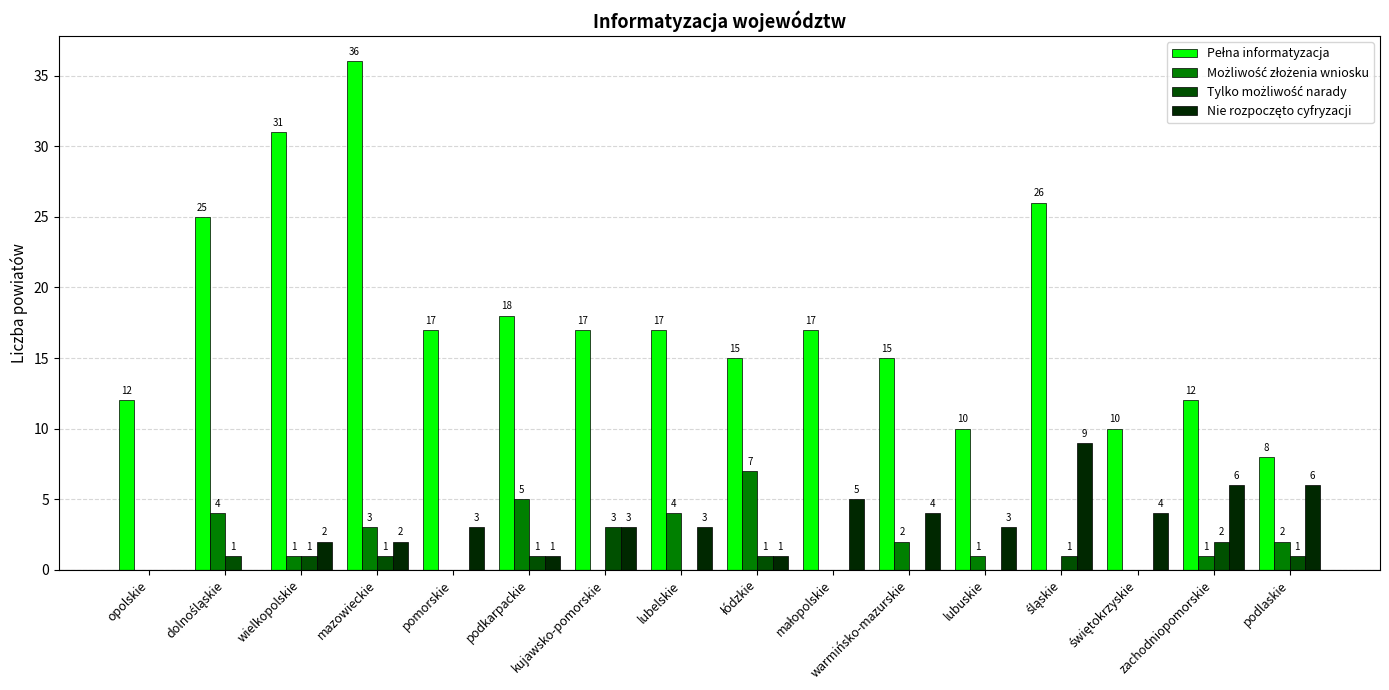

What is the total value across all series at mazowieckie?

42